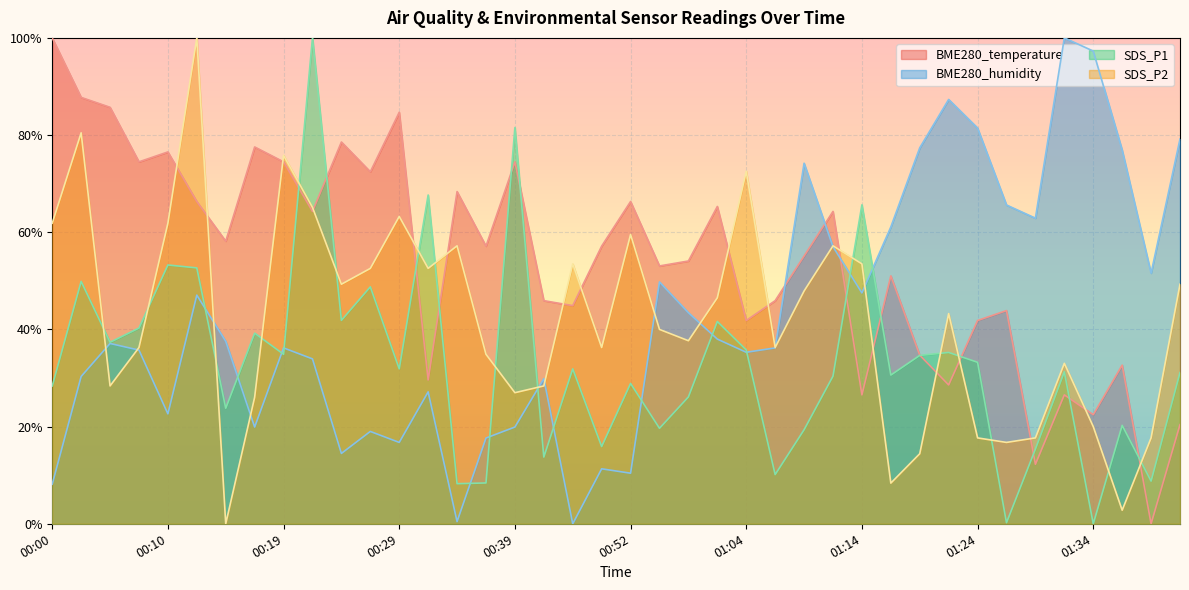

What is the value of the BME280_temperature point at the 1st from the left?

100.0